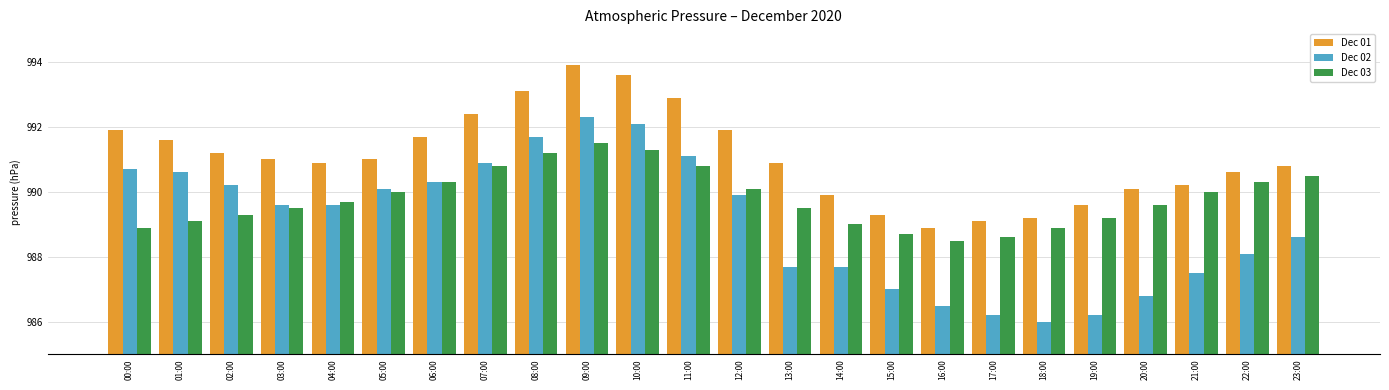

Is the value of Dec 03 at 04:00 greater than the value of Dec 02 at 15:00?

Yes